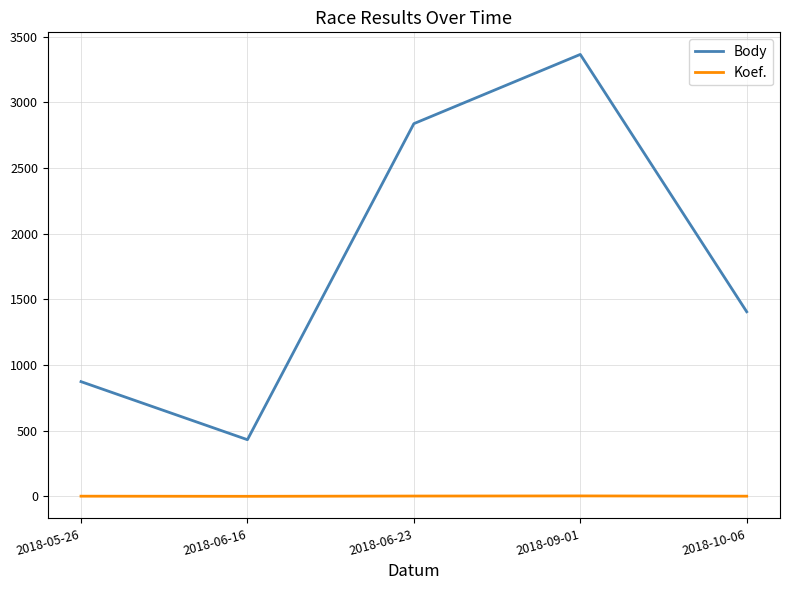

What is the minimum value shown in the chart?

1